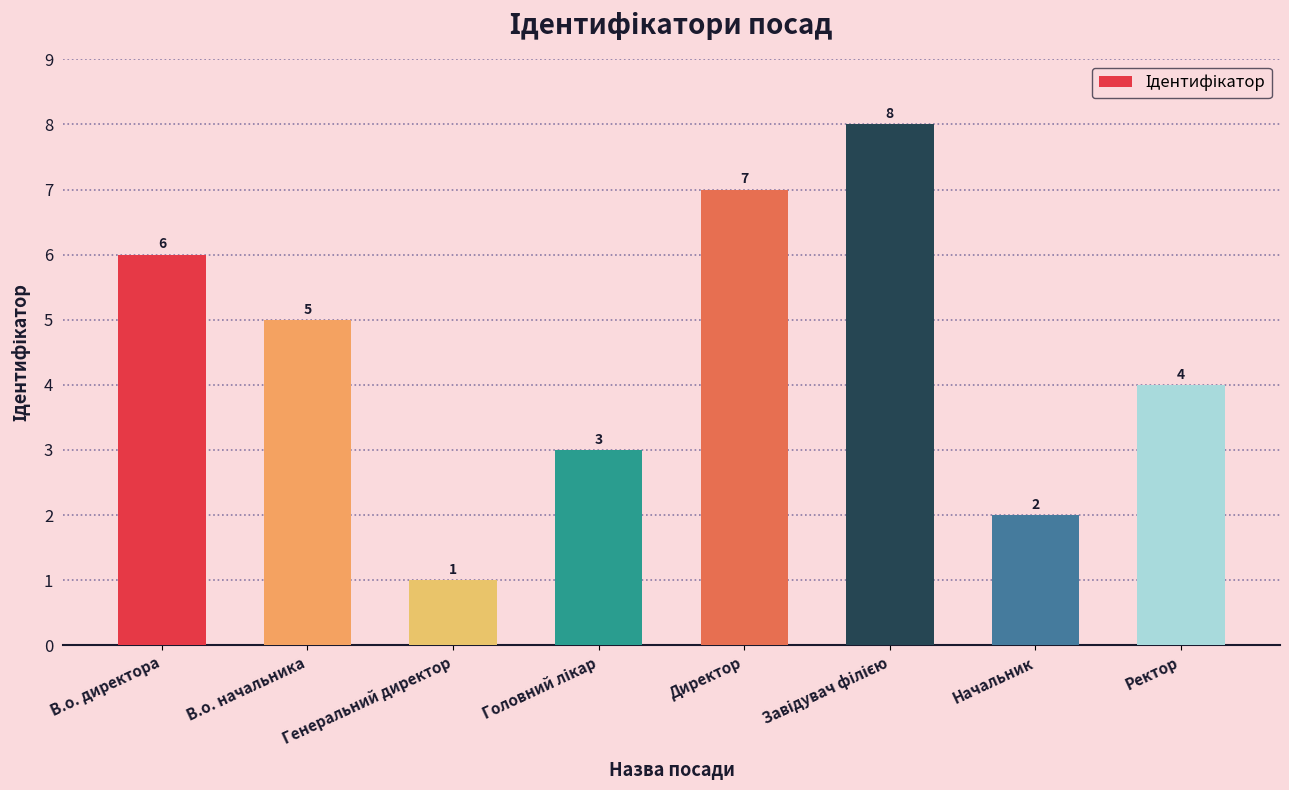

Reading left to right, transcribe all the data shown in this chart.

6	5	1	3	7	8	2	4